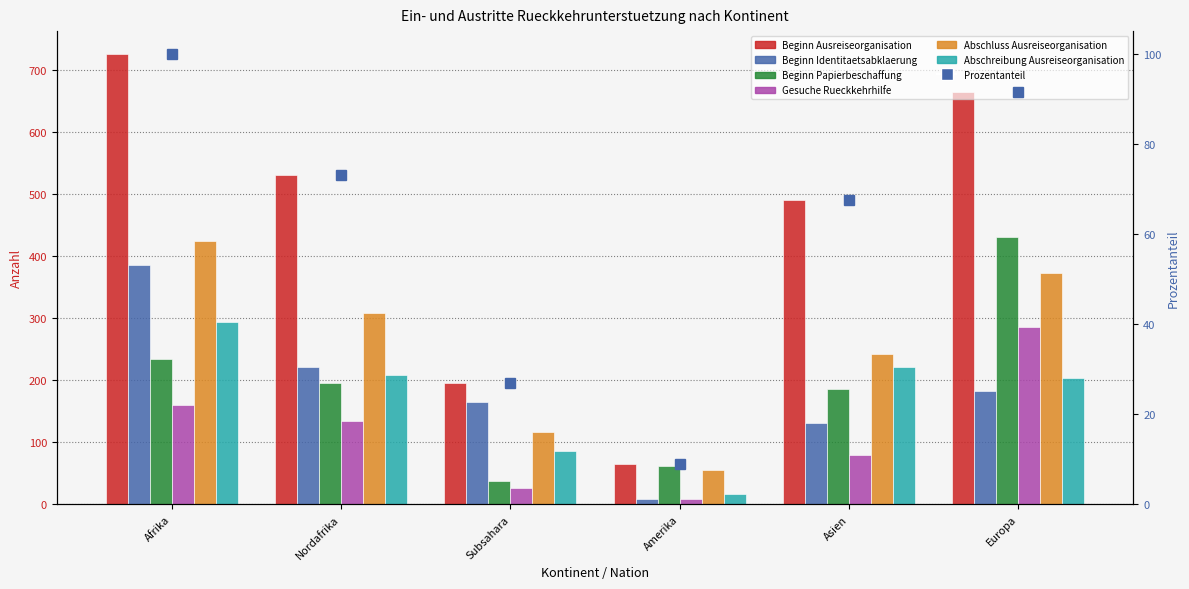

Which series changed the most between Subsahara and Asien?

Beginn Ausreiseorganisation (col_15)